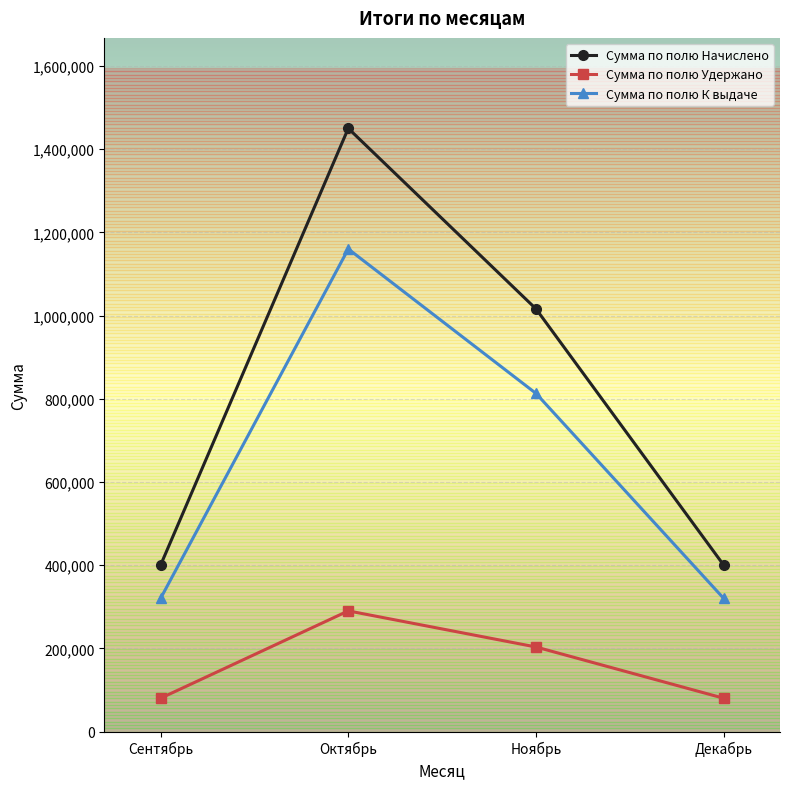

Which series has the largest range (max minus min)?

Сумма по полю Начислено